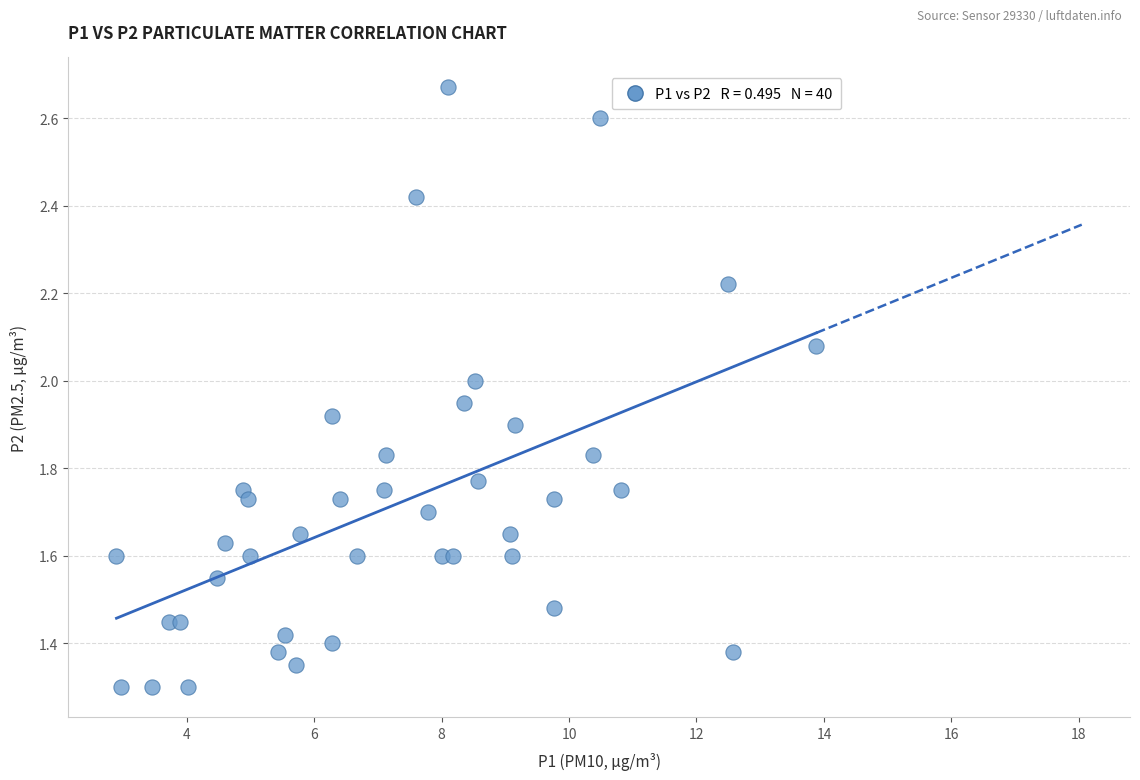

What is the range of X values (max minus min)?

11.0